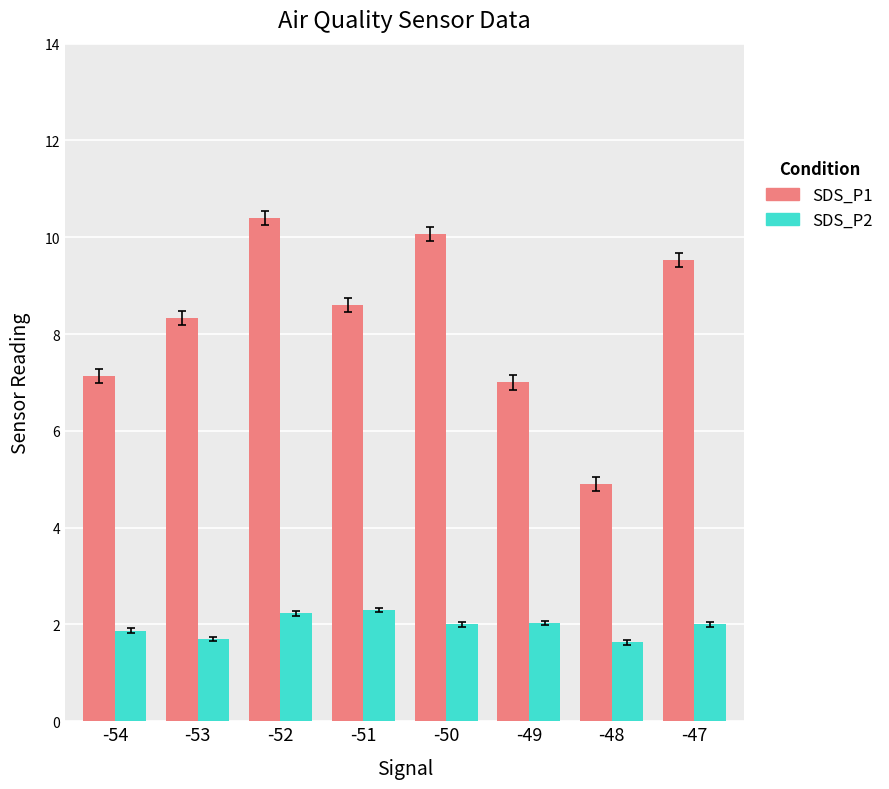

How many groups of bars are there?

8